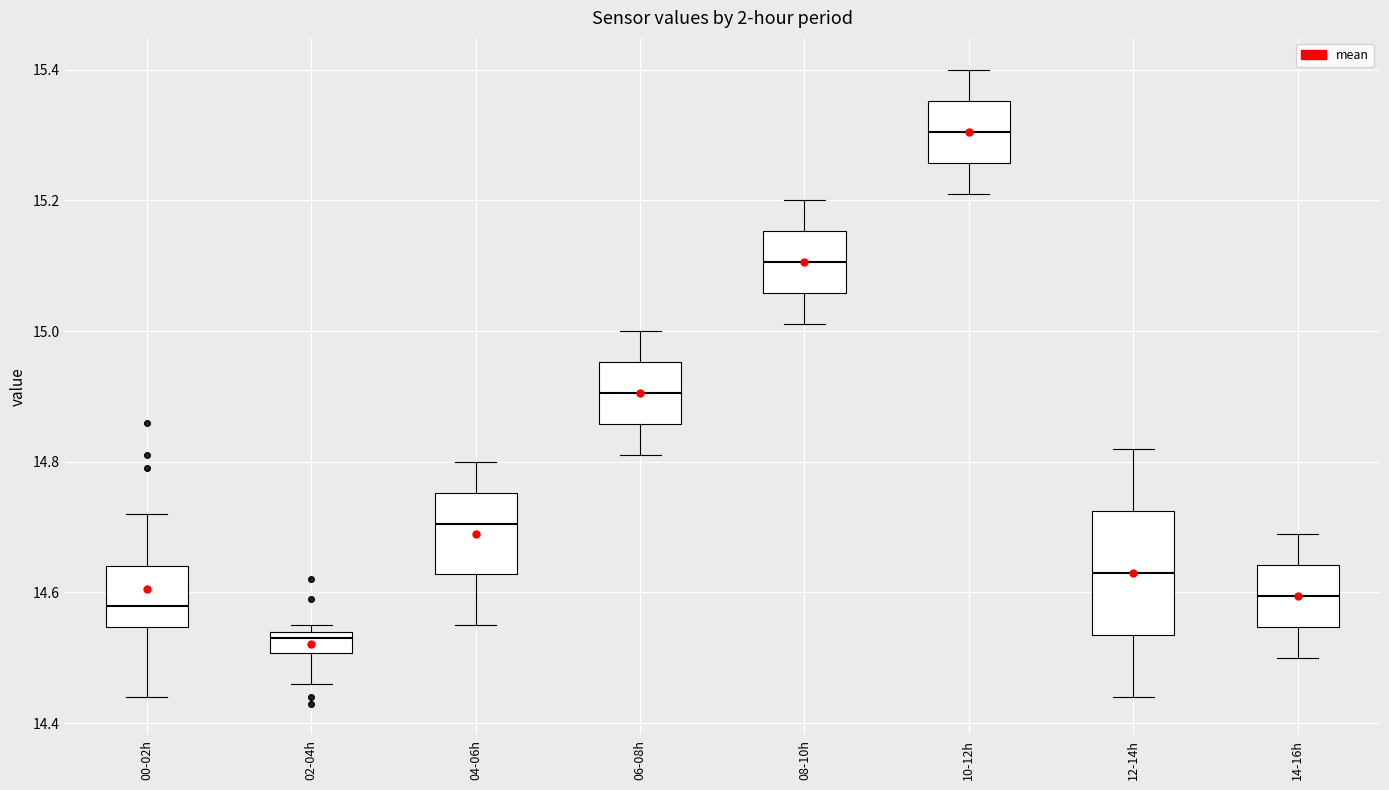

Which box's median line is the highest?

10-12h